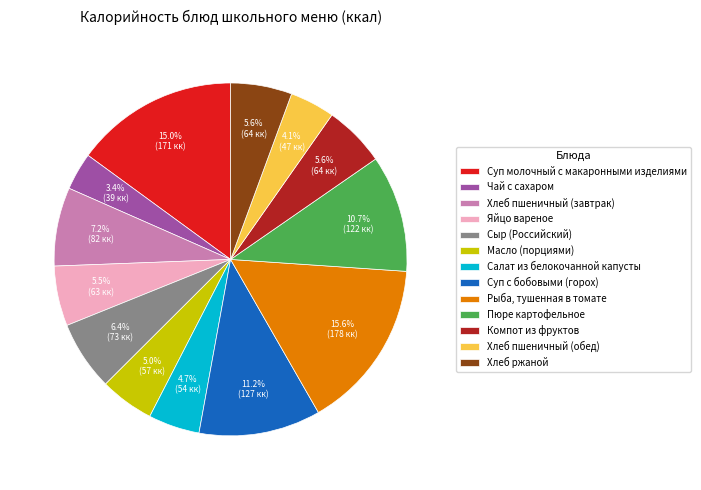

Which has a higher value, Суп молочный с макаронными изделиями or Салат из белокочанной капусты?

Суп молочный с макаронными изделиями